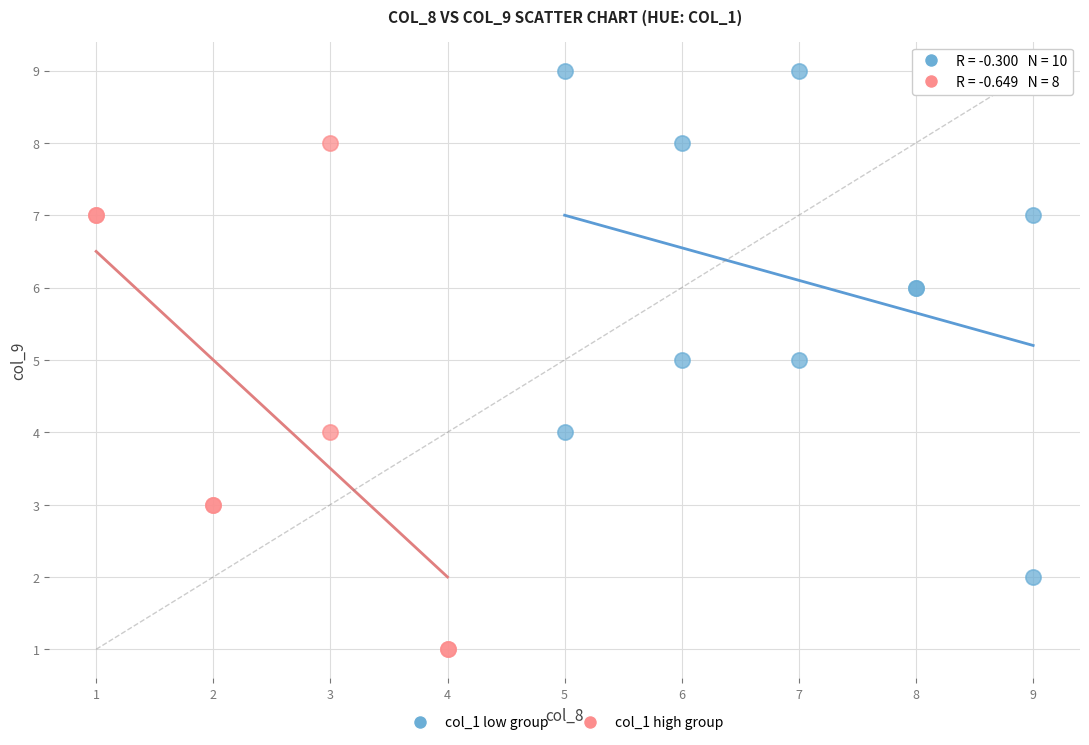

Which series contains the highest Y value?

col_1 low group